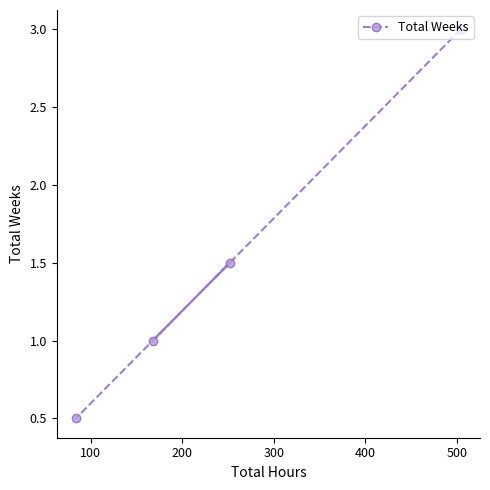

What is the minimum value shown in the chart?

0.5